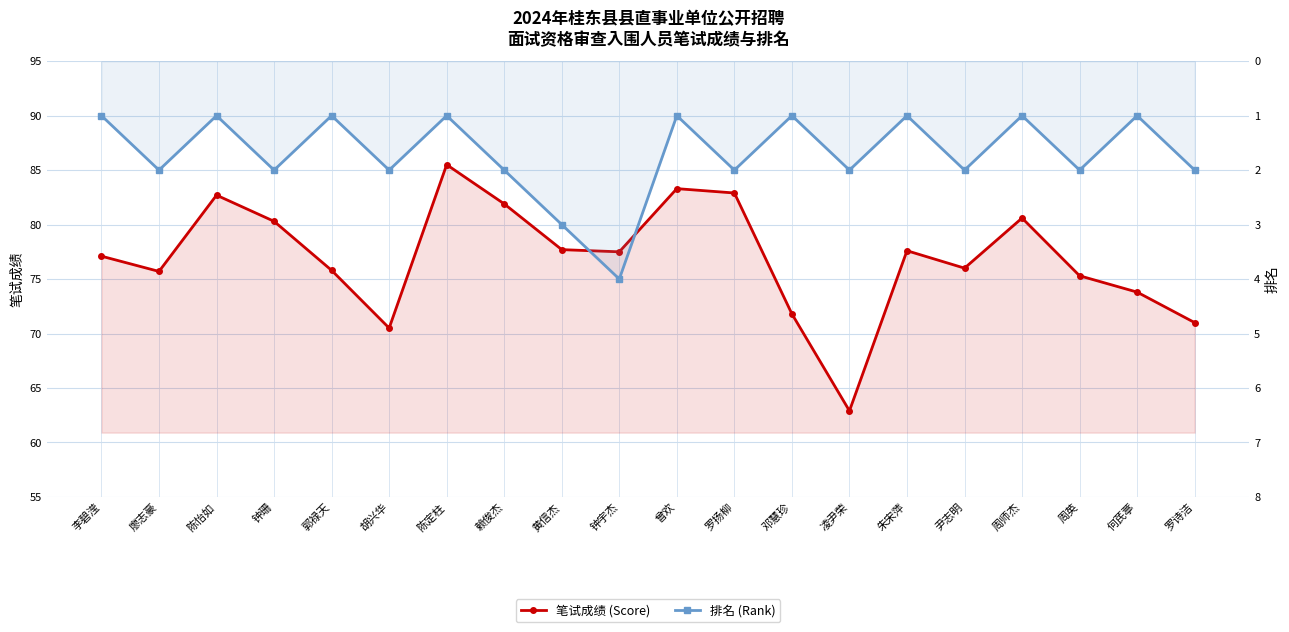

At which label does 排名 (Rank) reach its minimum?

李碧滢